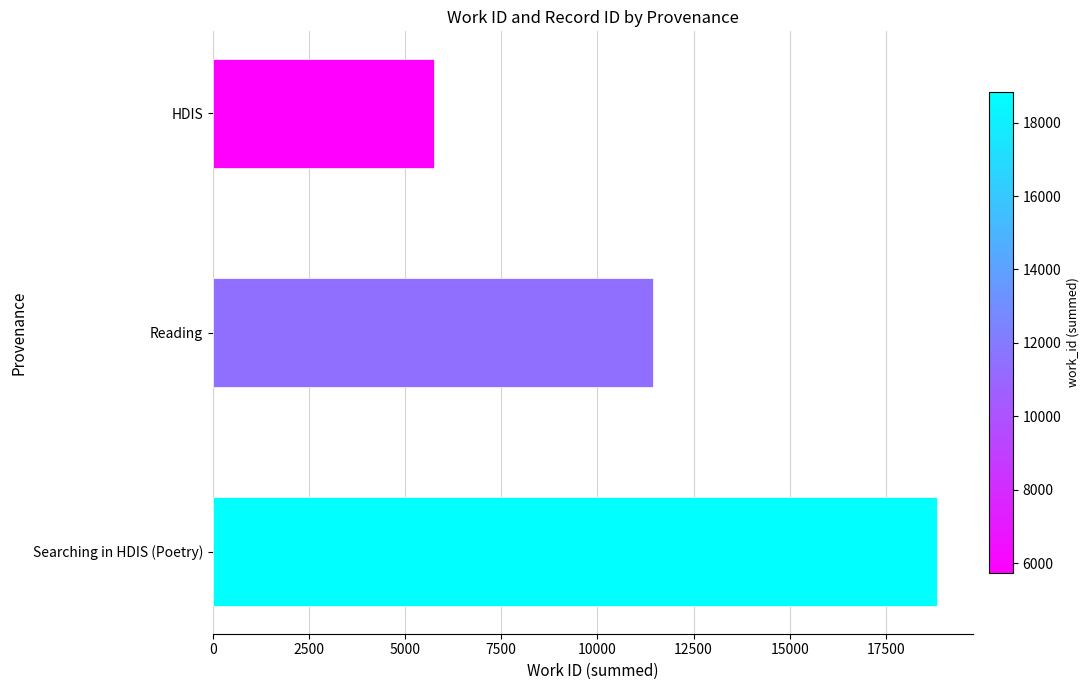

Where is the data nearest to the value 12284?

Reading